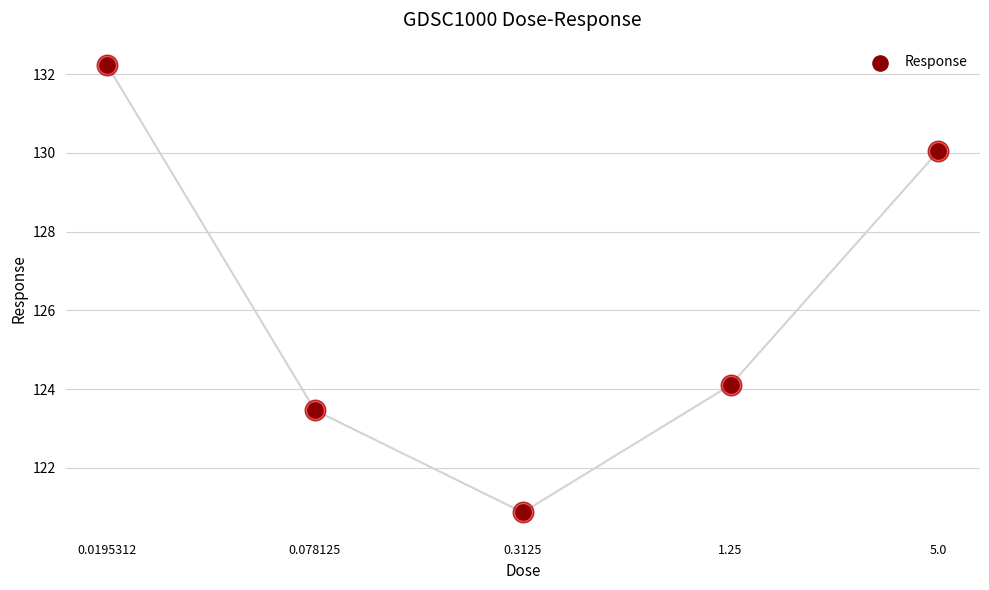

What is the ratio of the value at 0.3125 to the value at 0.078125?

1.0